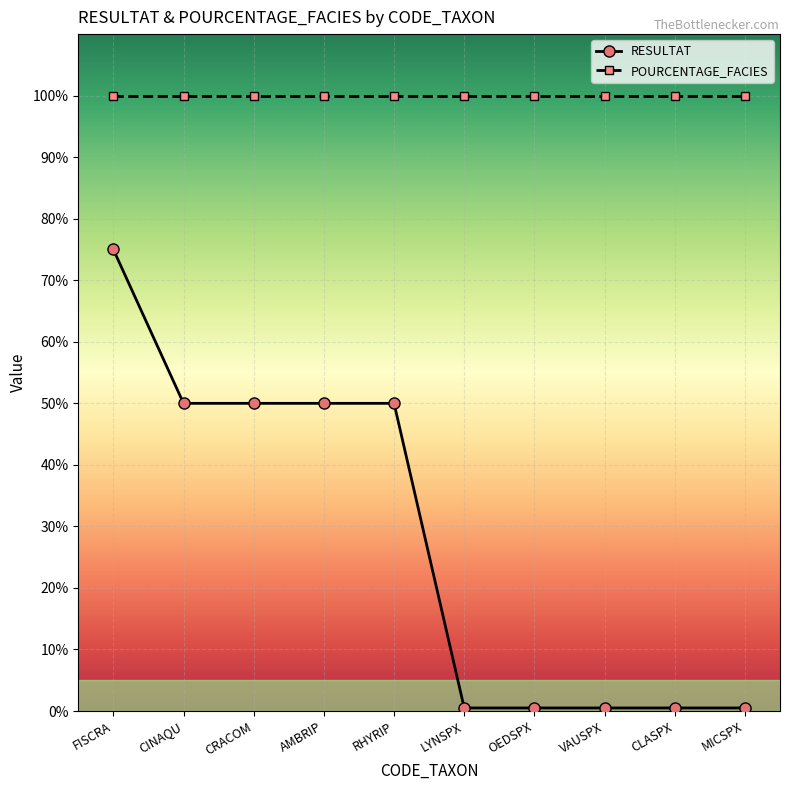

Reading left to right, list all the values displayed in this chart.

RESULTAT: 75.0	50.0	50.0	50.0	50.0	0.5	0.5	0.5	0.5	0.5
POURCENTAGE_FACIES: 100.0	100.0	100.0	100.0	100.0	100.0	100.0	100.0	100.0	100.0